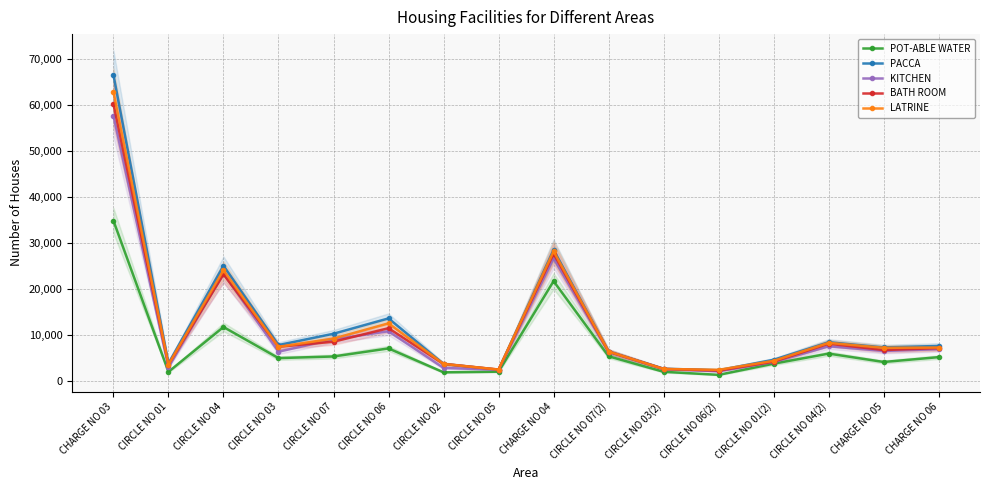

How many data points in BATH ROOM are above 7128?

7